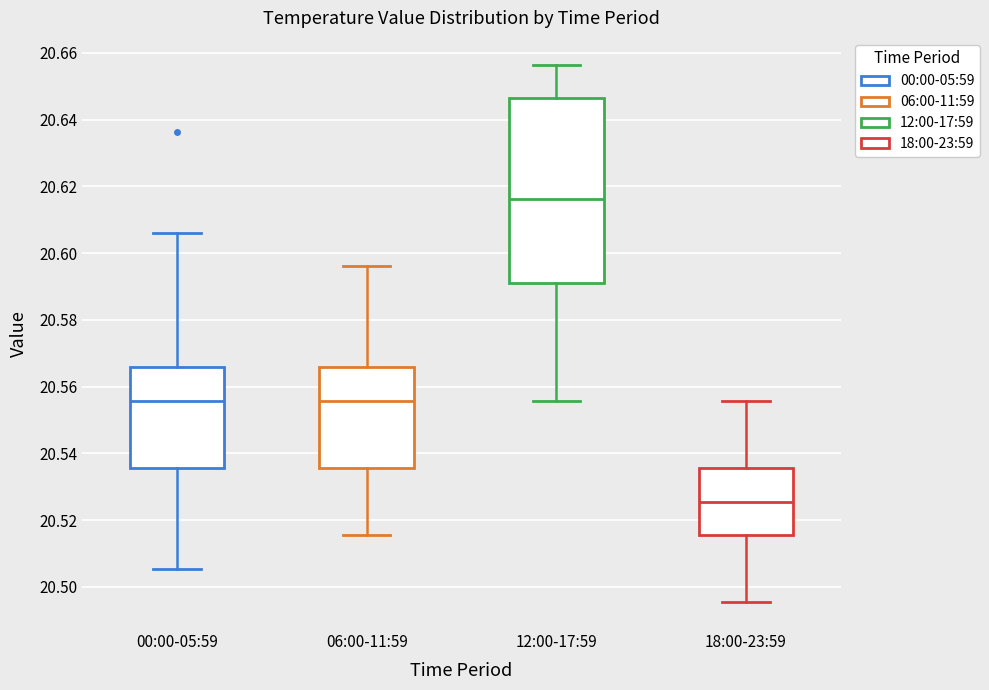

Comparing the boxes themselves (not the whiskers), which one is the tallest?

12:00-17:59